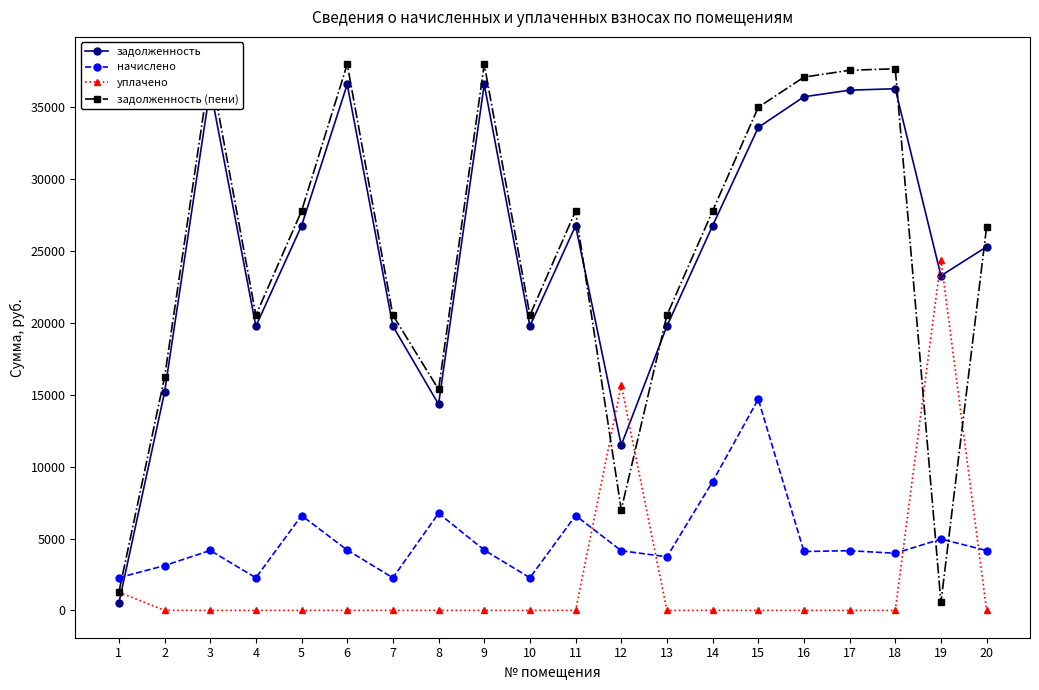

What is the difference between the maximum and minimum values in the начислено series?

12431.1